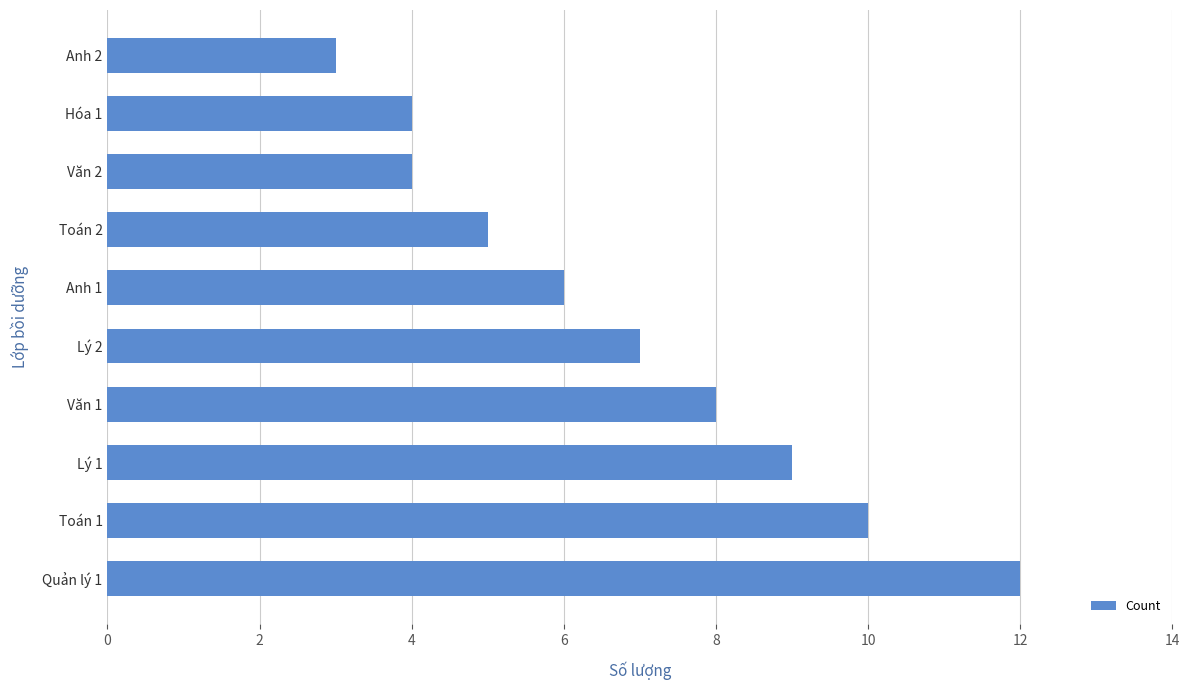

How many data points does each series have?

10